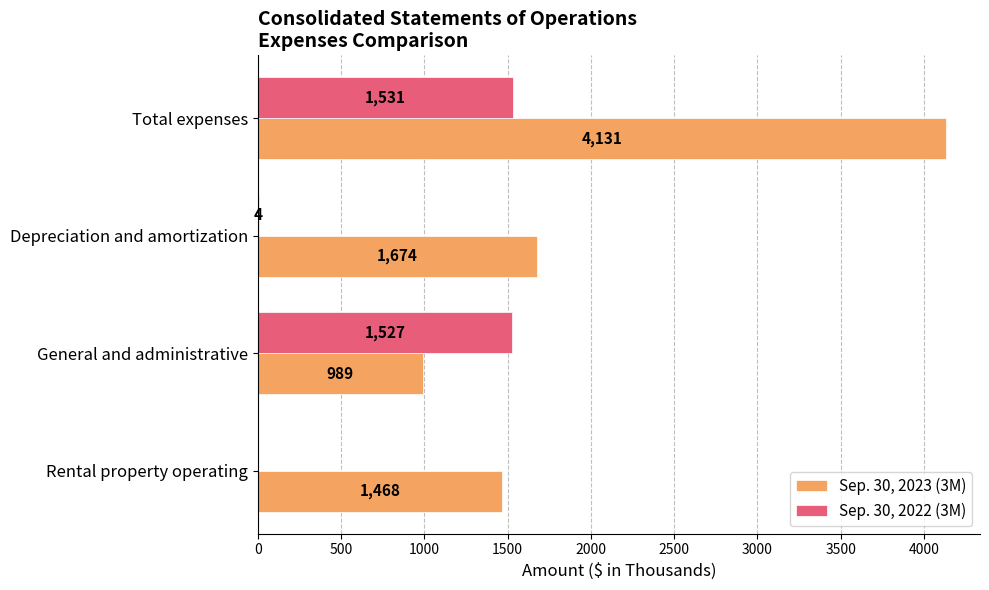

The value of Sep. 30, 2023 (3M) at Rental property operating is 486. True or false?

False